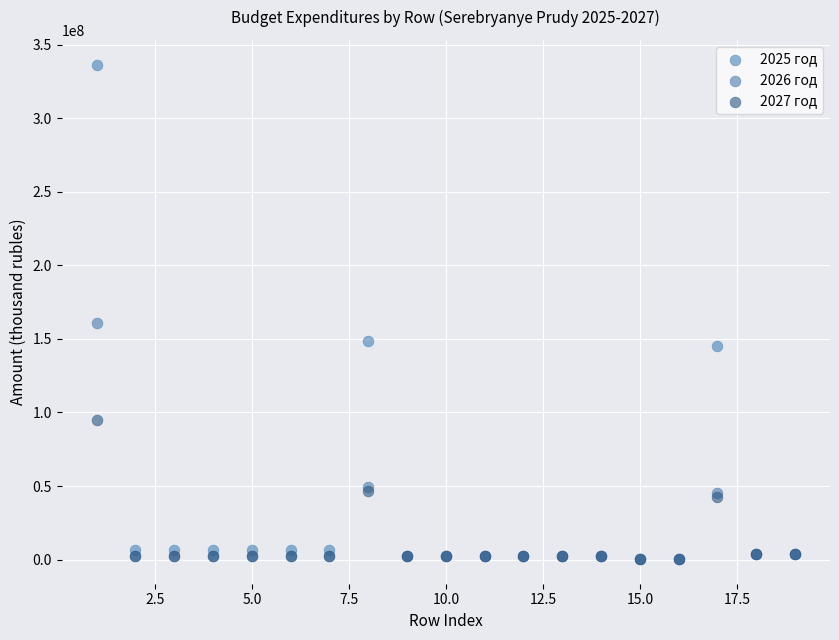

Across all series, what Y value is closest to 168464510?

160593412.4